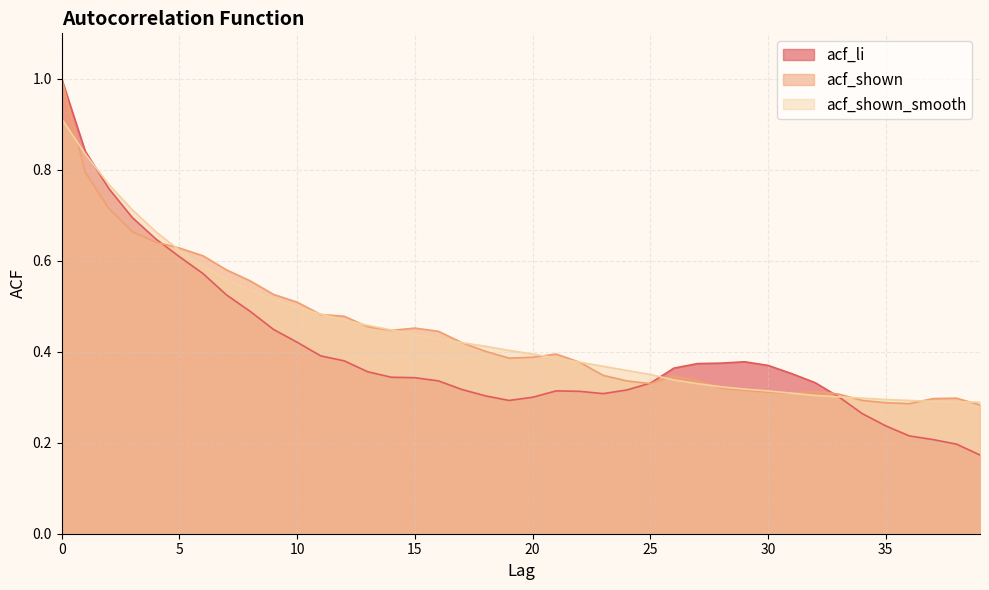

The value of acf_shown at 19 is 0.6. True or false?

False